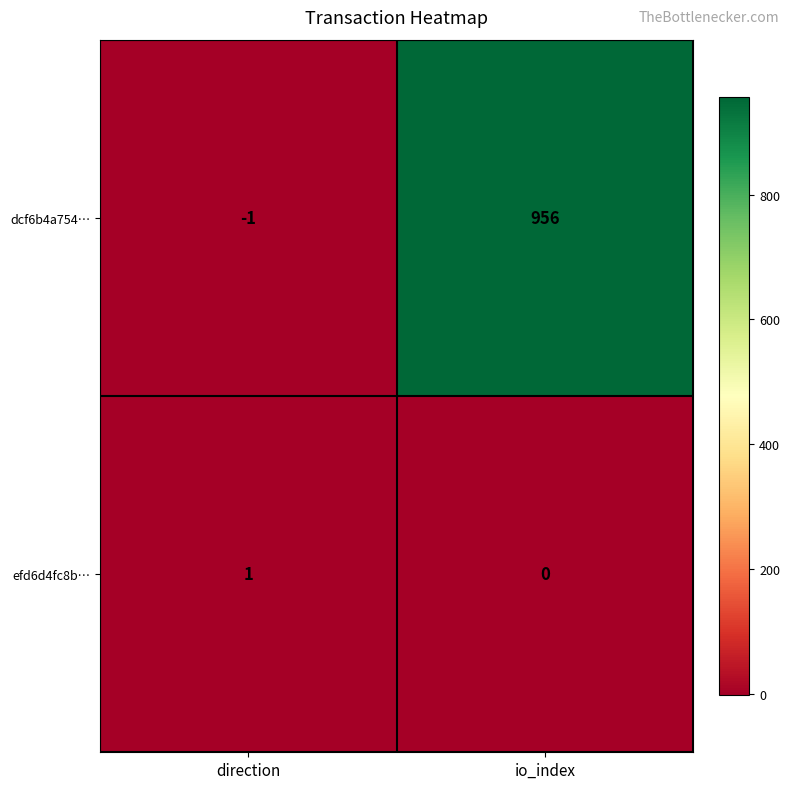

The efd6d4fc8b… series shows 1 at direction. True or false?

True